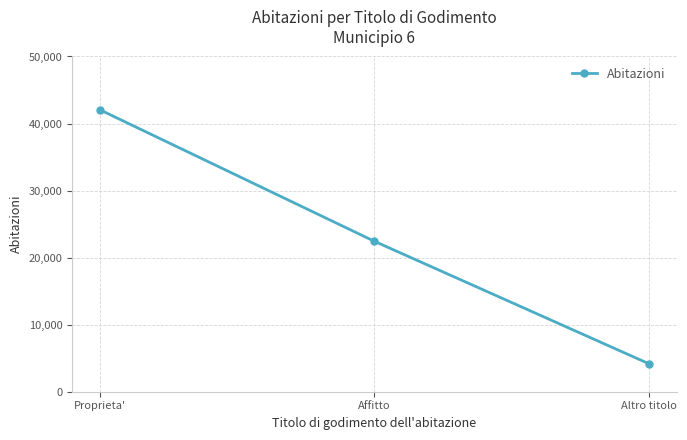

True or false: the data shows 4151 at Altro titolo.

True